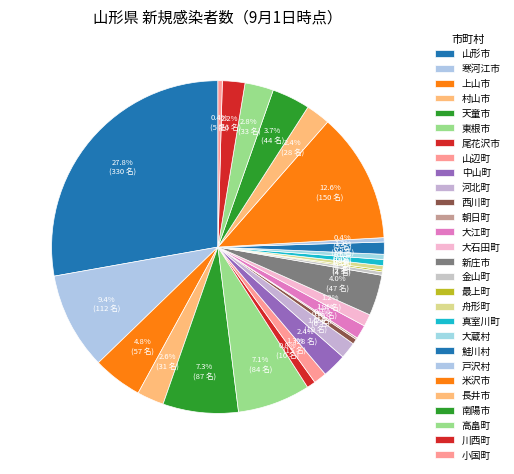

Is it true that 小国町 is 1% of the pie?

False